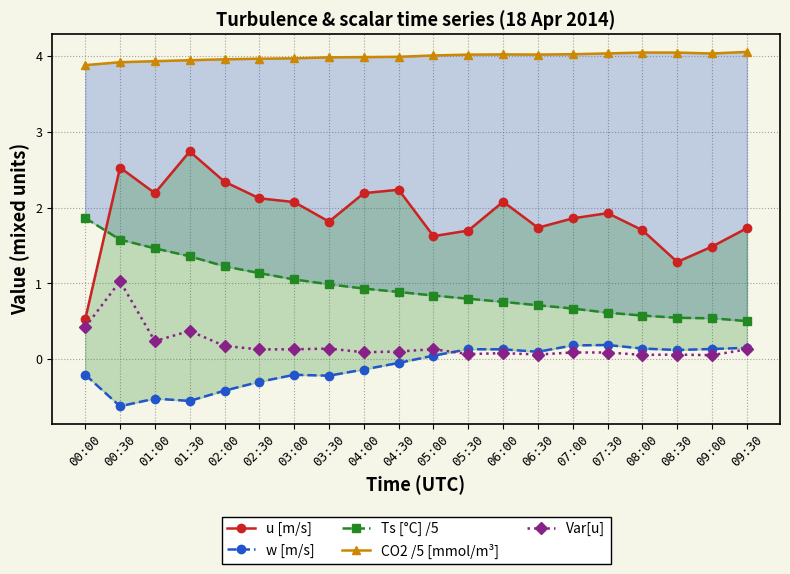

Rank the series by their maximum value, from lowest to highest.

w [m/s], Var[u], Ts [°C] /5, u [m/s], CO2 /5 [mmol/m³]